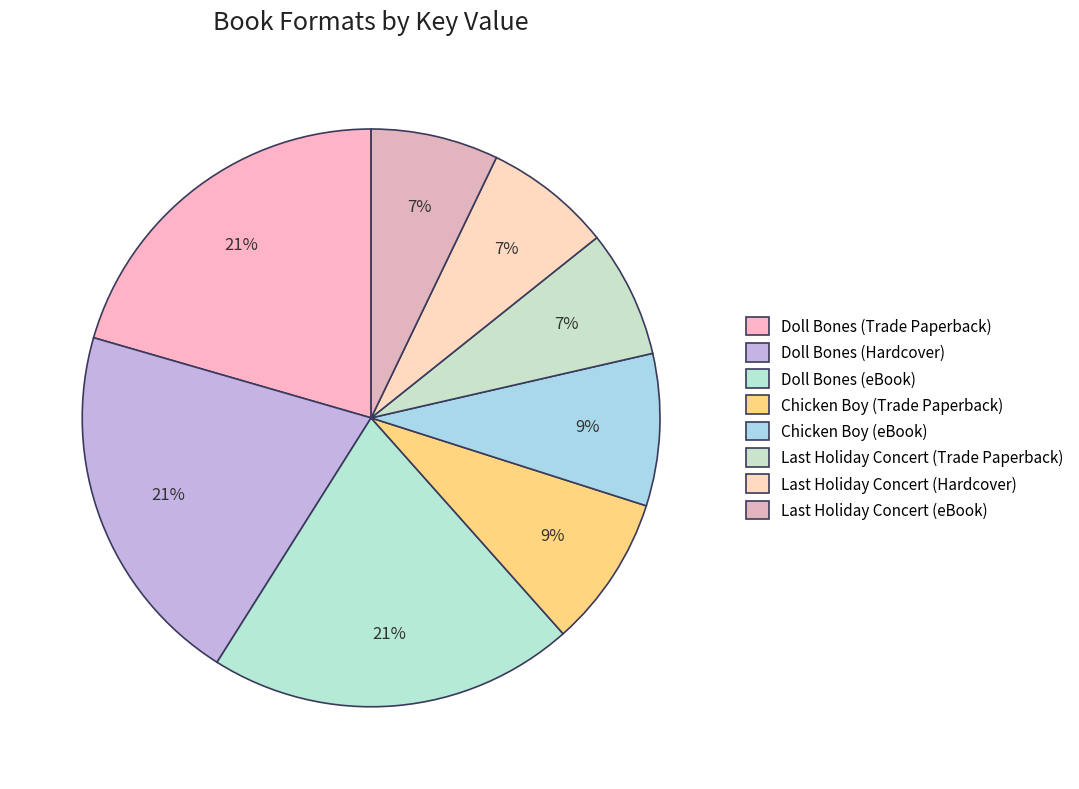

Is it true that Doll Bones (eBook) is 28% of the pie?

False